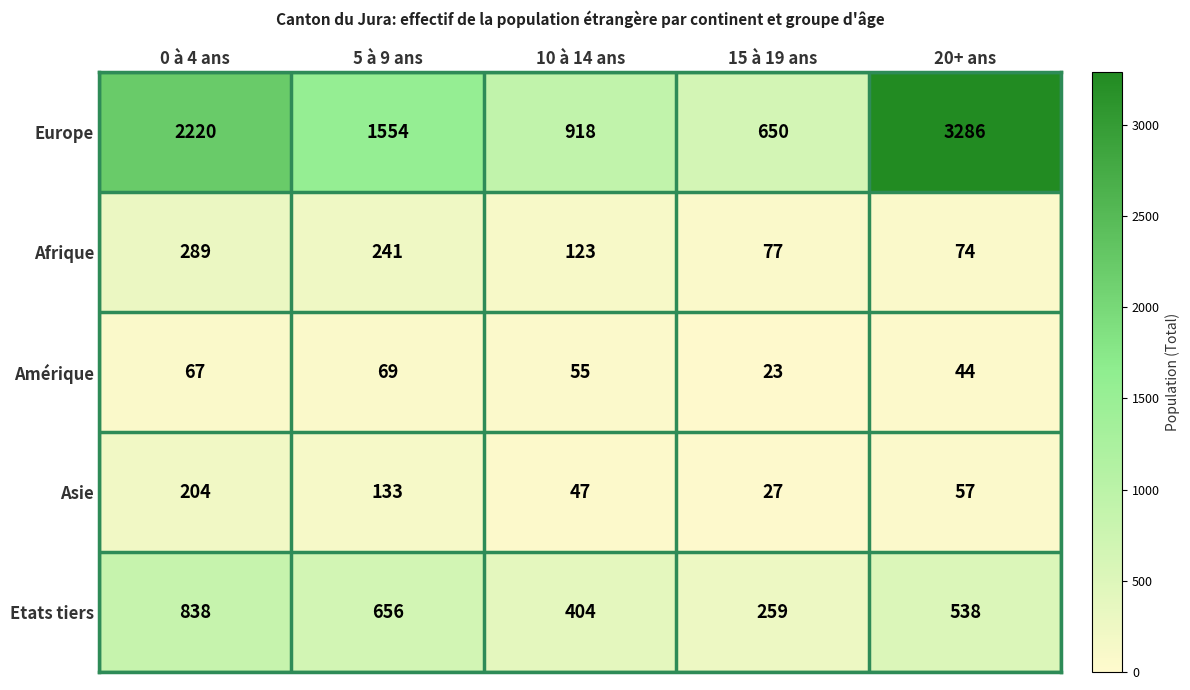

Which series has the largest range (max minus min)?

Europe